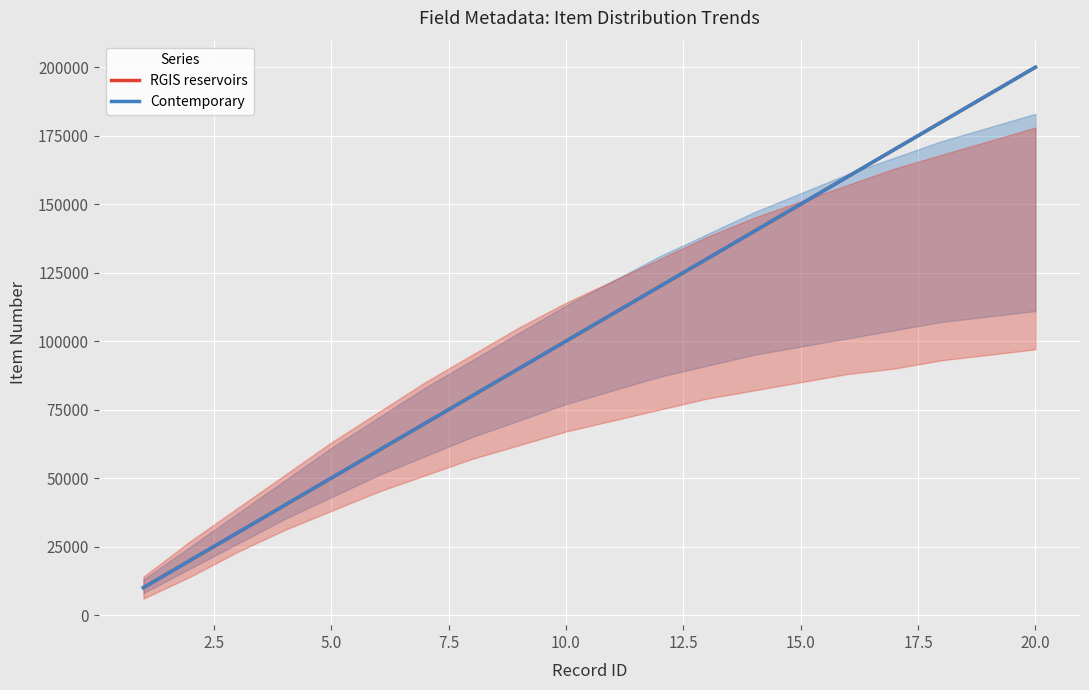

At how many categories does at least one series exceed 26590?

18